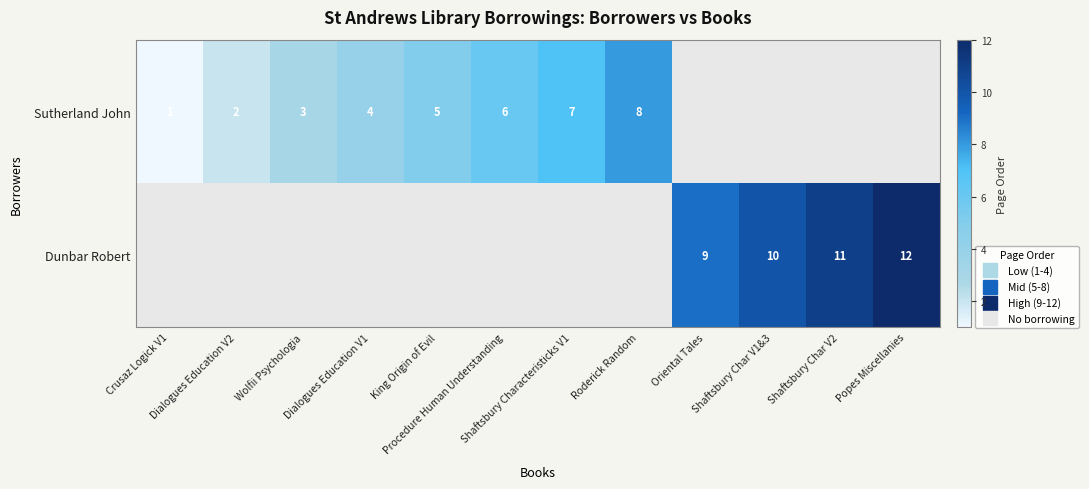

What is the total value across all series at Dialogues Education V2?

2